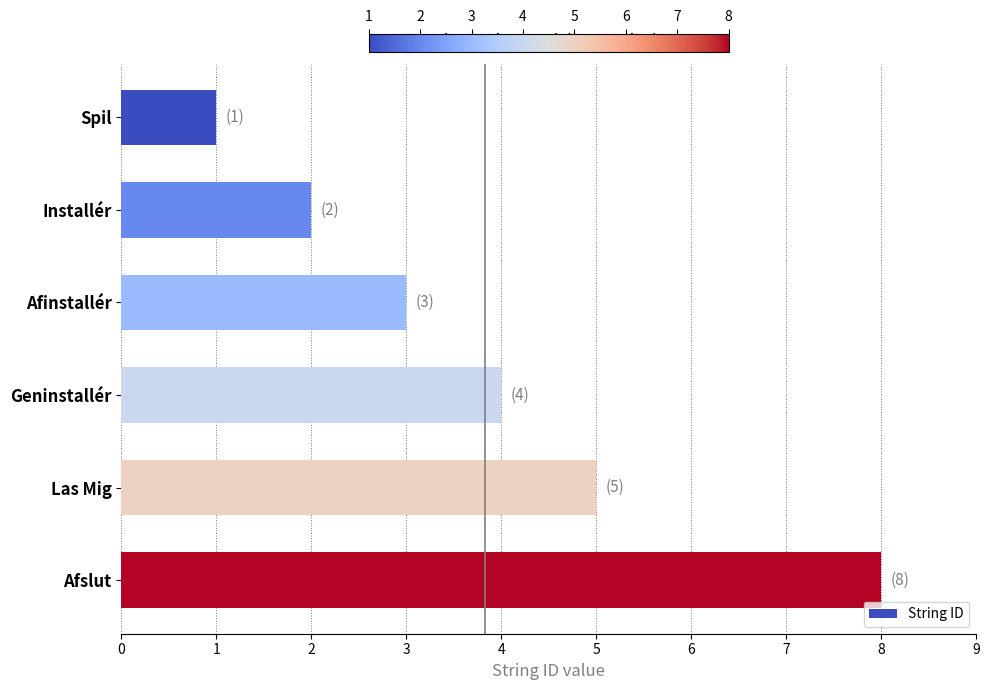

What is the difference between the second highest and minimum values?

4